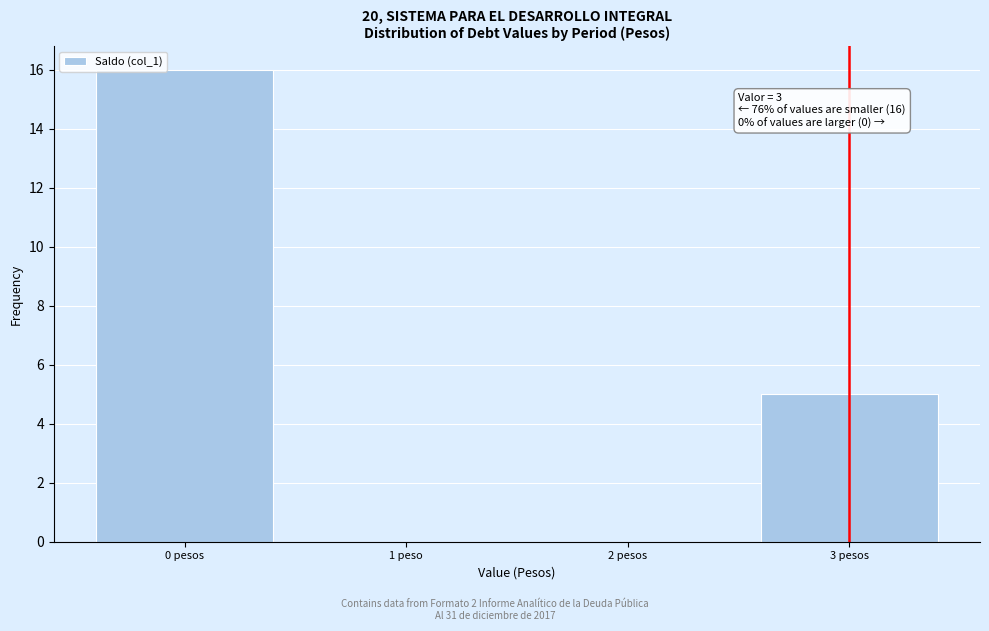

Reading left to right, extract all data points from this chart.

0 pesos=16	1 peso=0	2 pesos=0	3 pesos=5